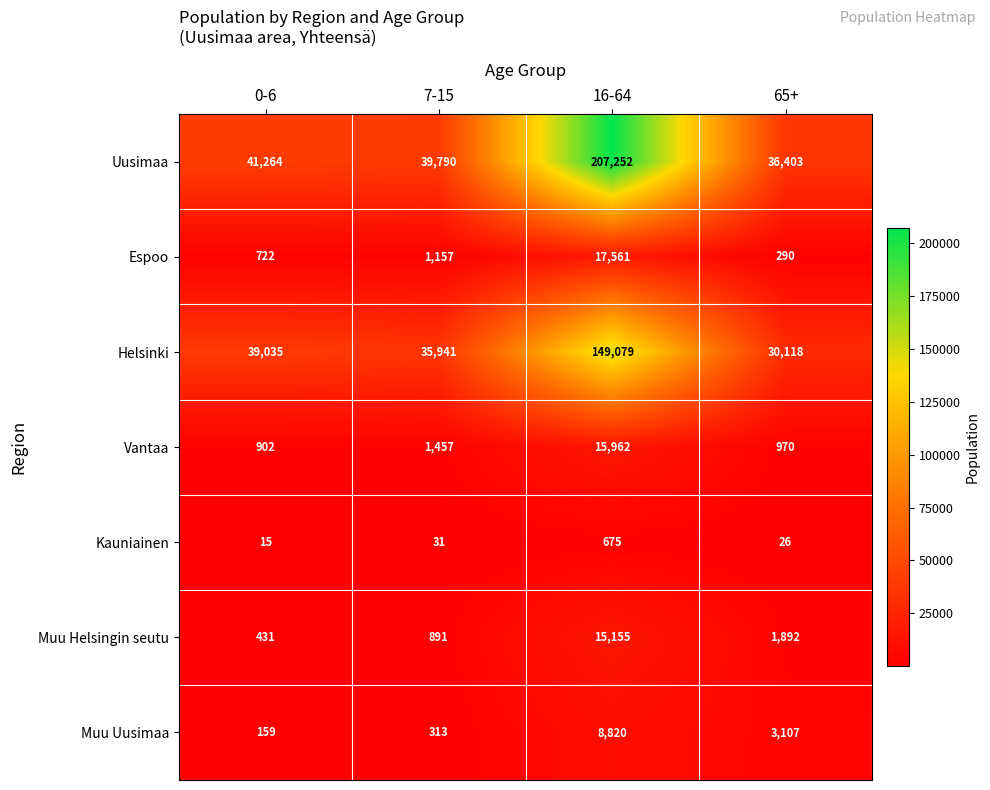

Read the Helsinki value at 7-15, to the nearest 50.

35950